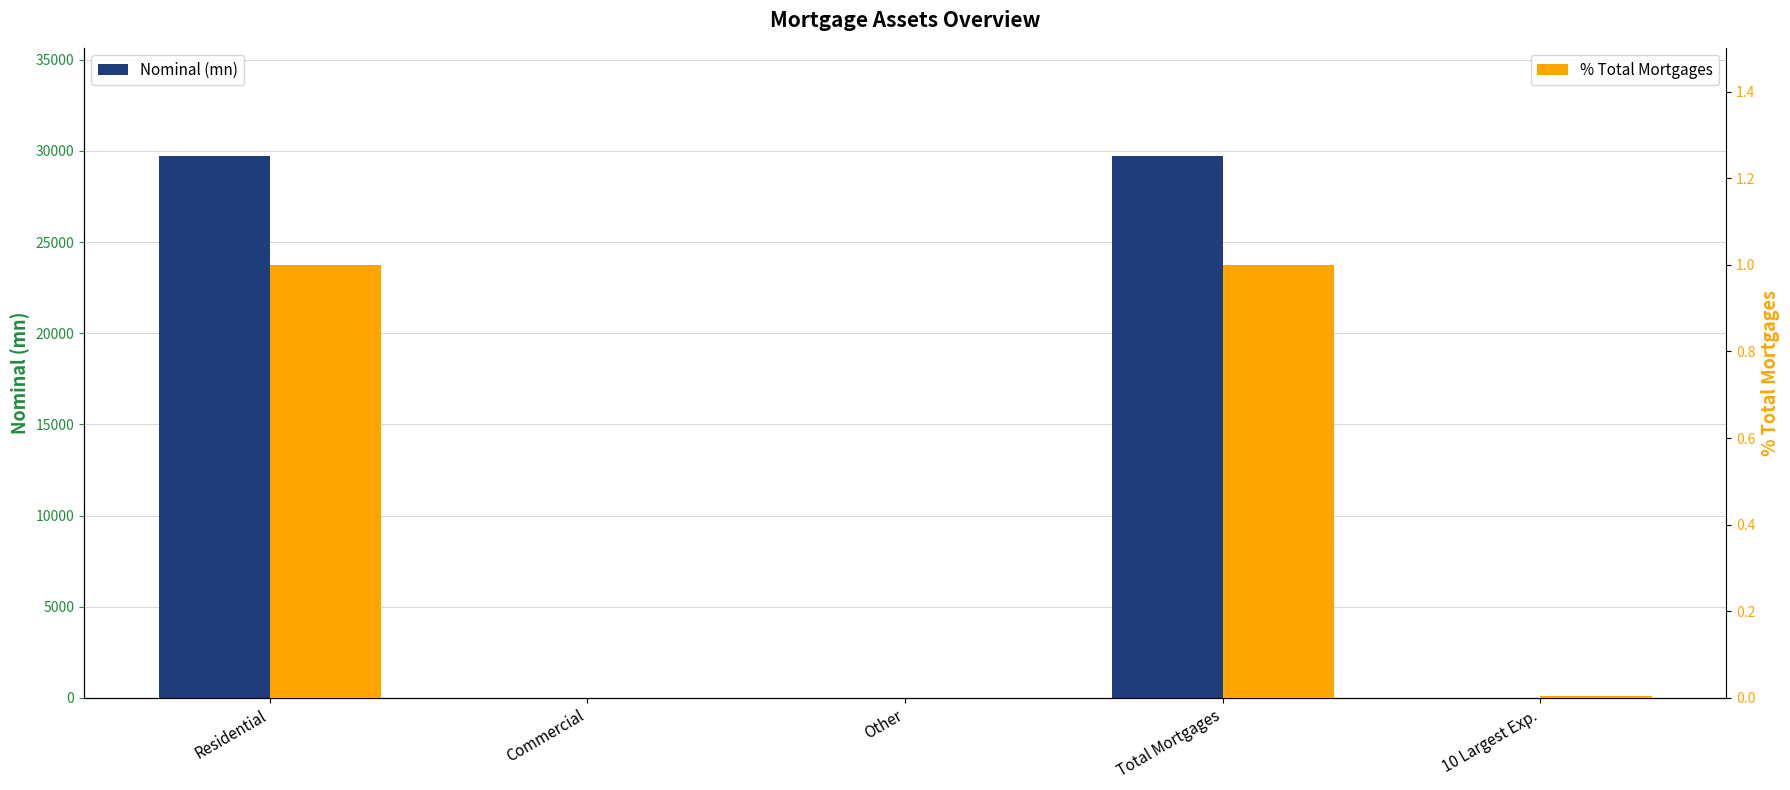

Rank the series at 10 Largest Exp. from highest to lowest value.

% Total Mortgages, Nominal (mn)